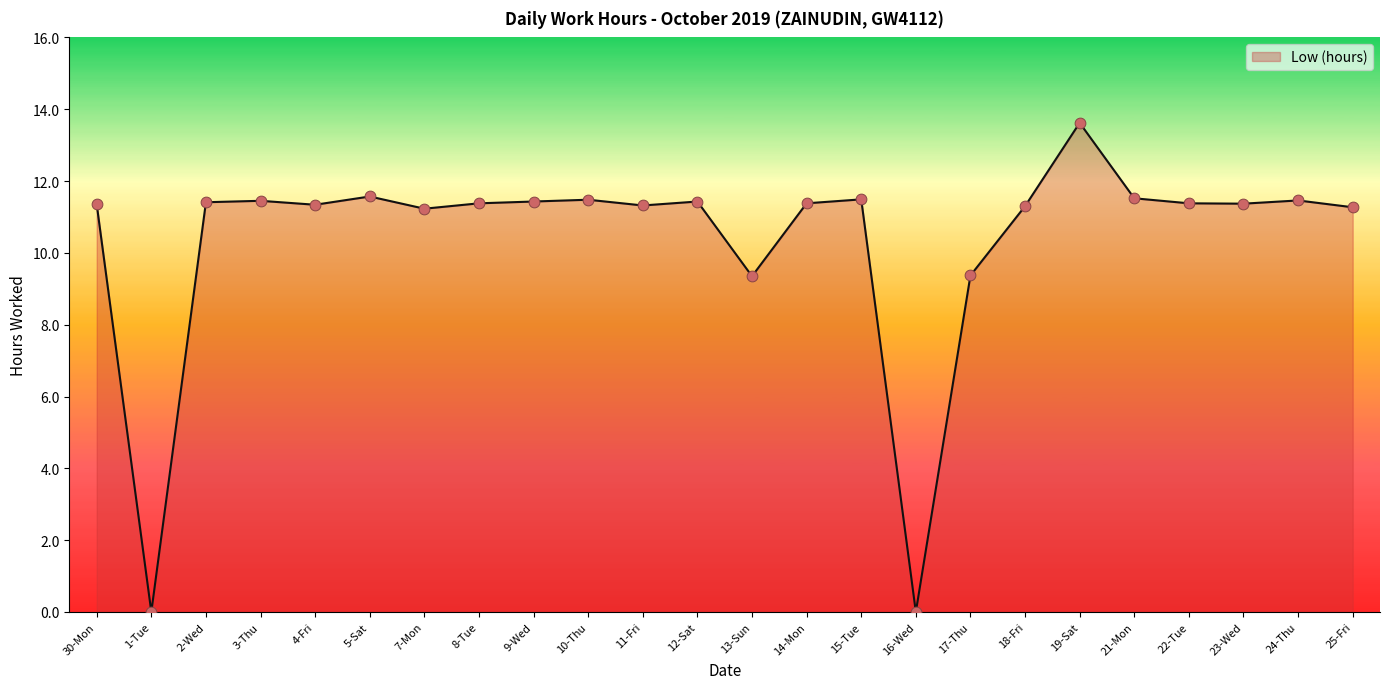

Approximately how many times larger is the value at 19-Sat compared to 30-Mon?

1.2